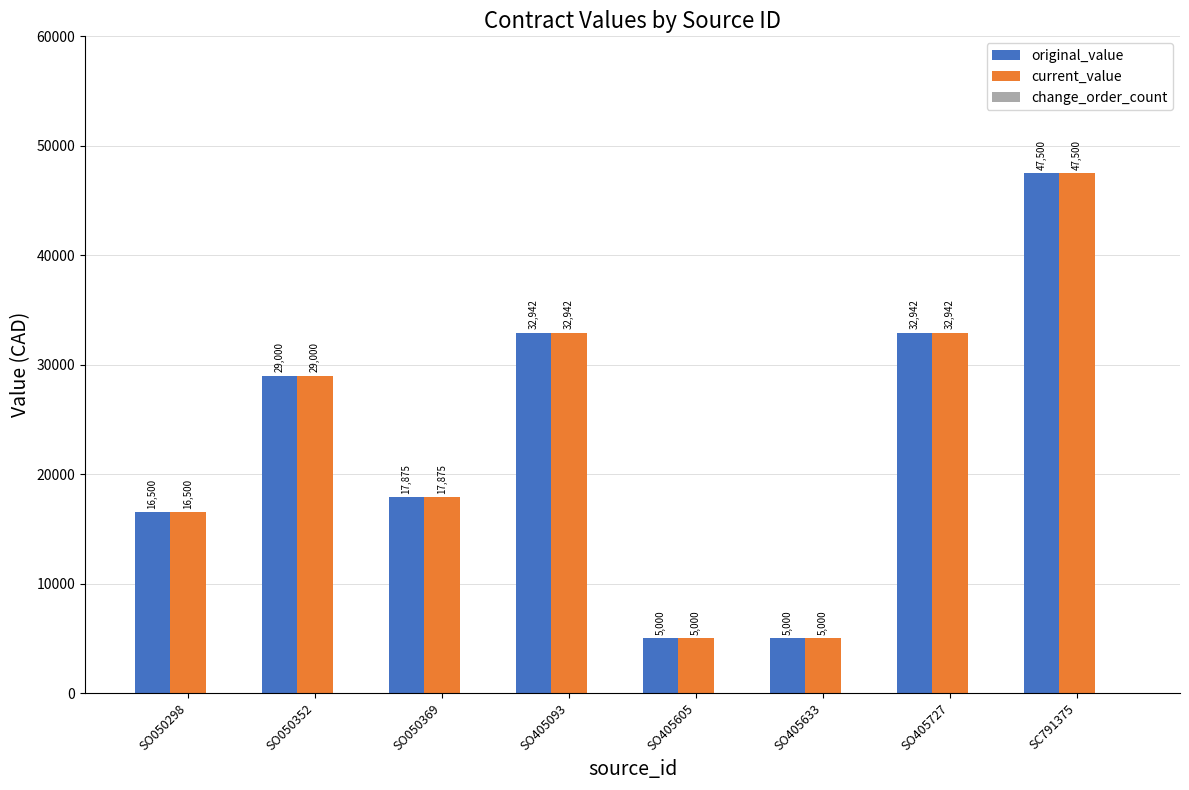

Which category has the highest value across all series?

SC791375